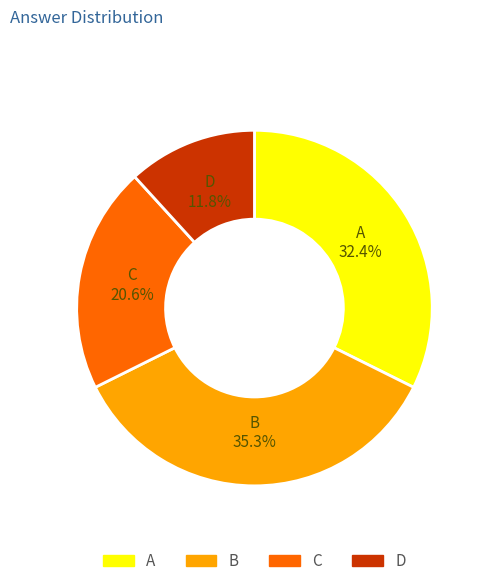

How many slices are in this pie chart?

4